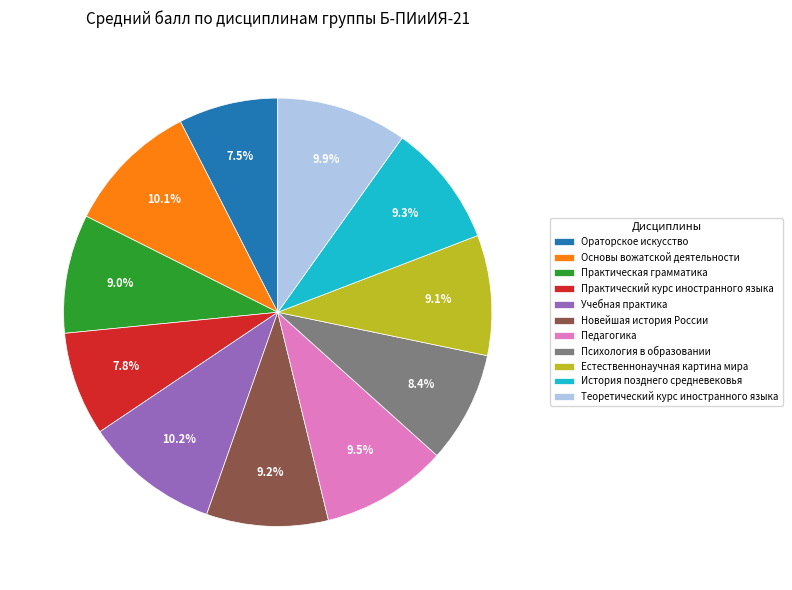

To the nearest percent, what is the average slice percentage?

9%